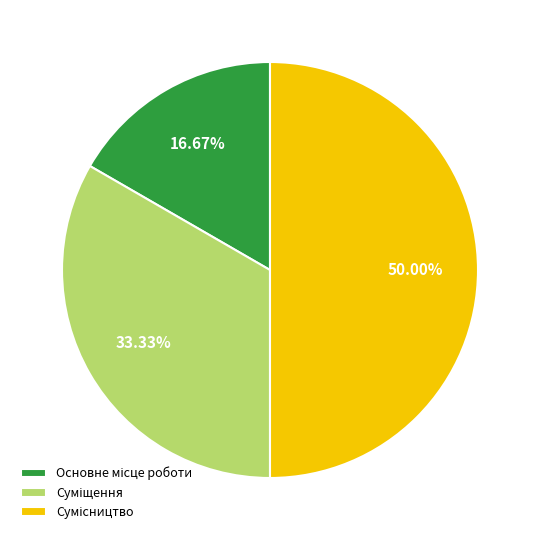

How many segments does this pie chart have?

3